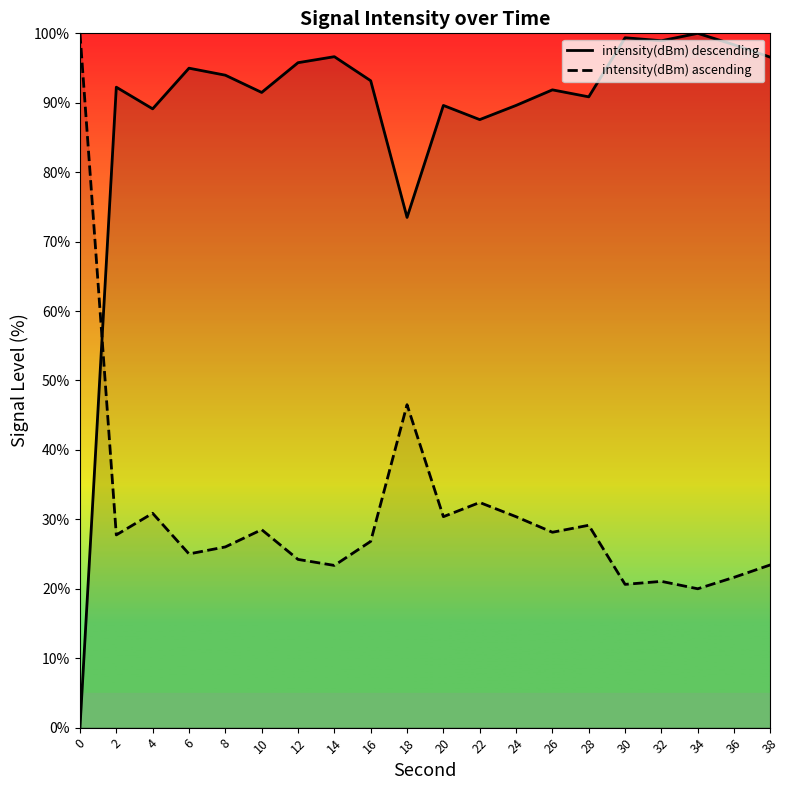

What is the difference between the intensity(dBm) ascending values at 28 and 10?

0.6